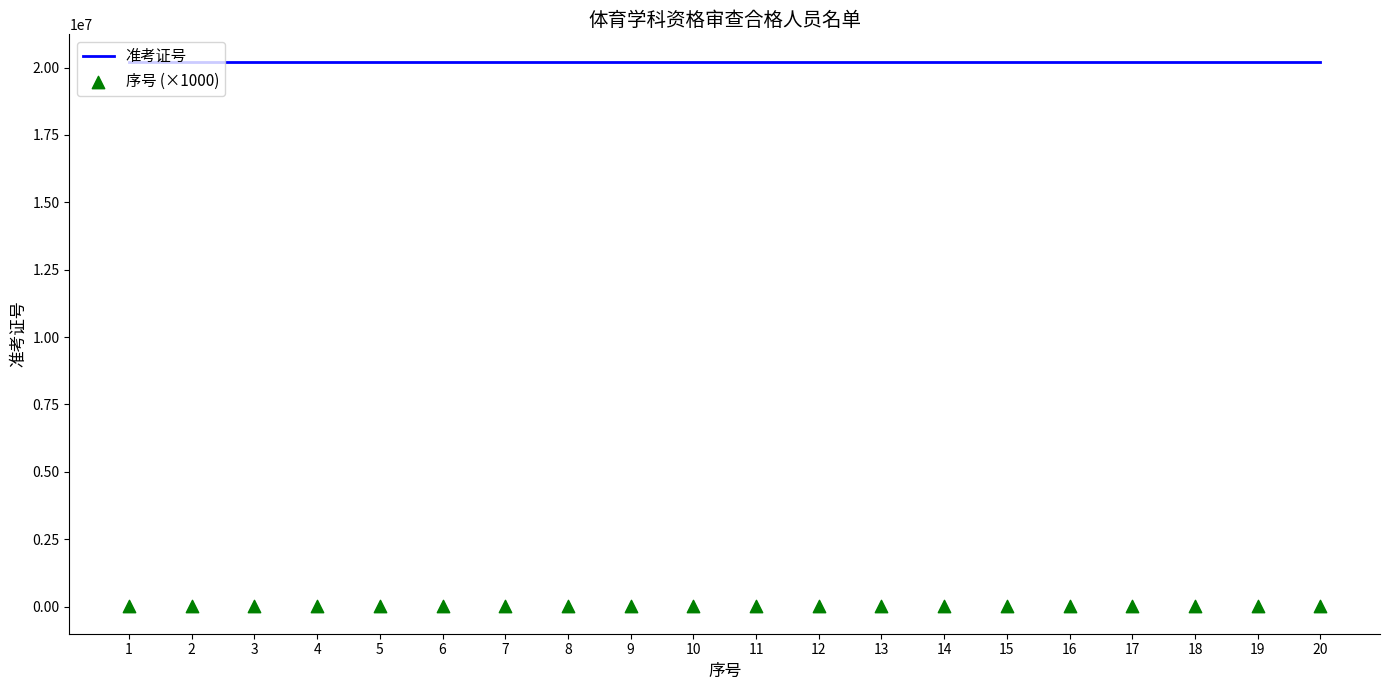

At which category is the sum across all series the highest?

20